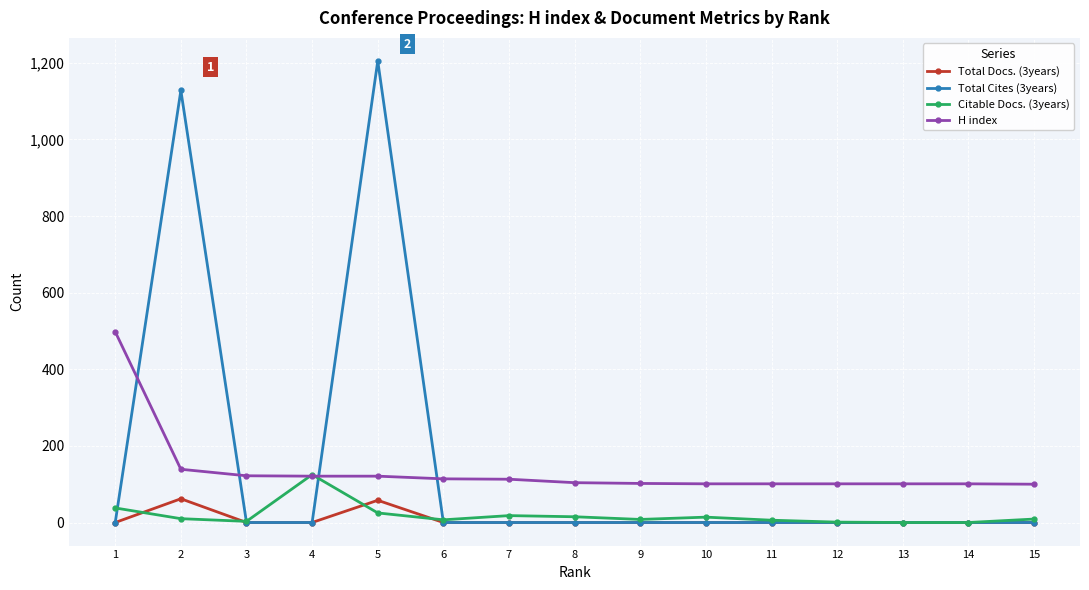

List the series in order of their peak value, lowest first.

Total Docs. (3years), Citable Docs. (3years), H index, Total Cites (3years)